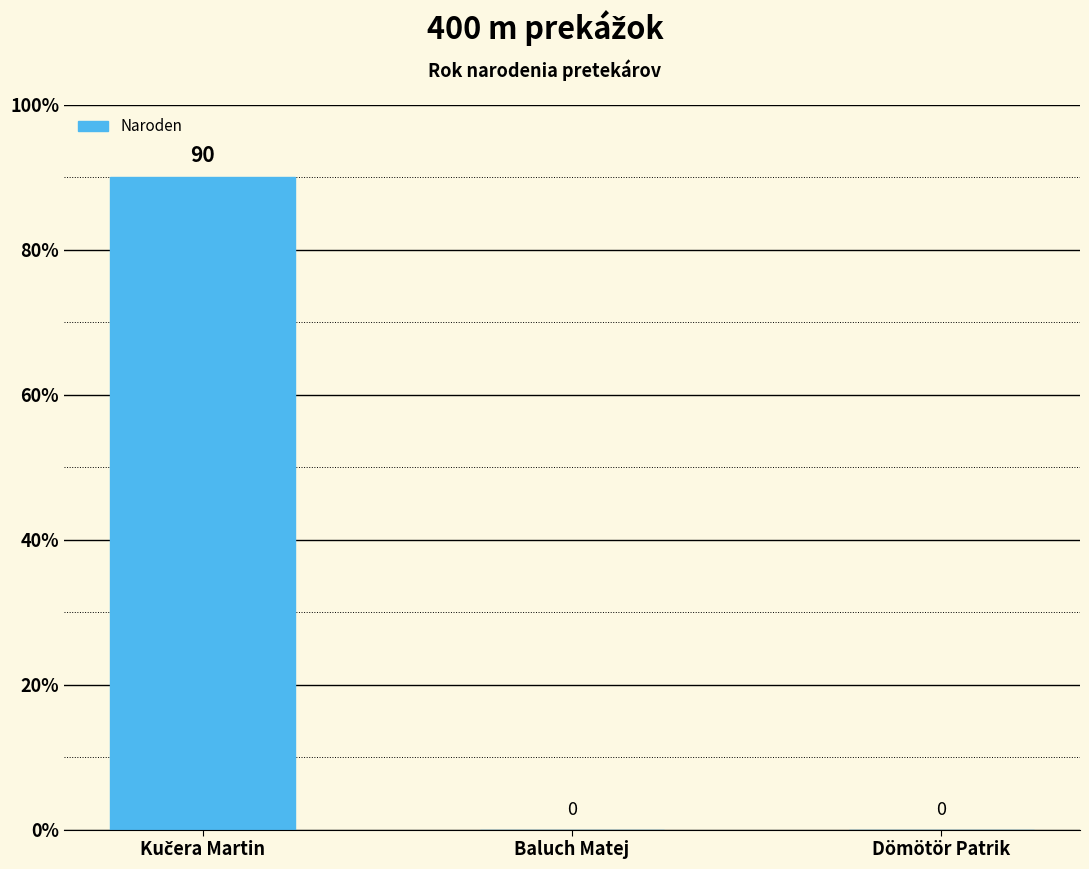

What is the sum of all values?

90